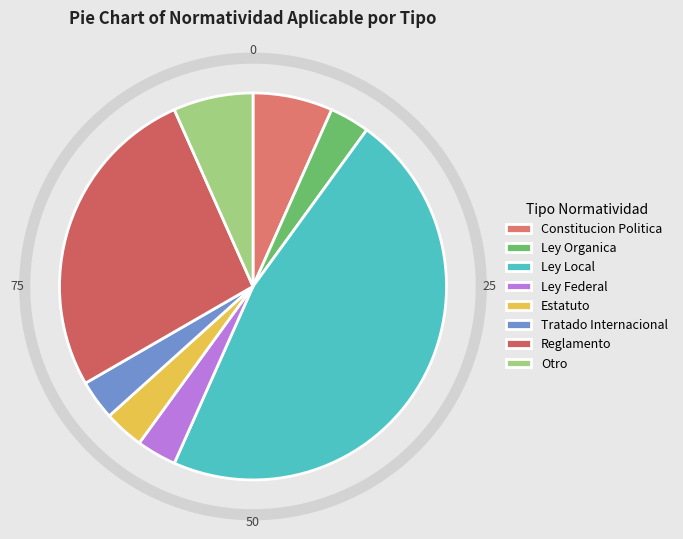

Which has a higher value, Ley Federal or Ley Organica?

Ley Federal